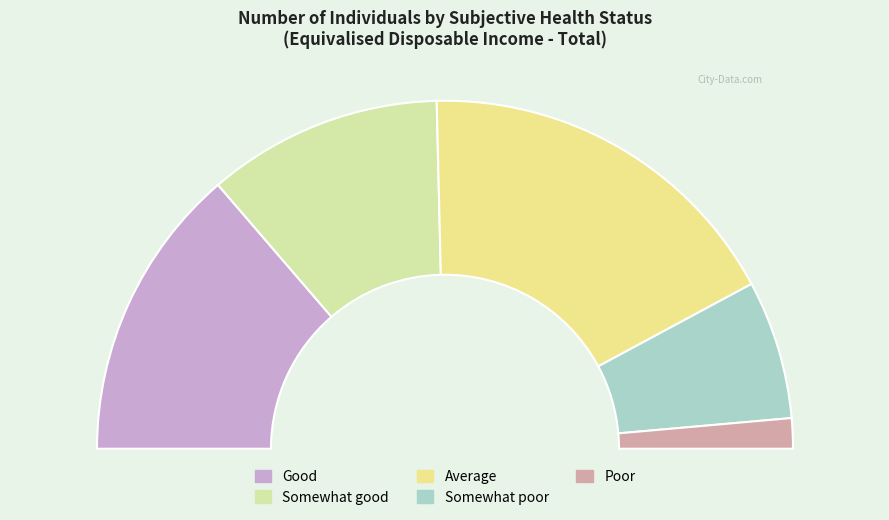

To the nearest percent, what is the average slice percentage?

20%